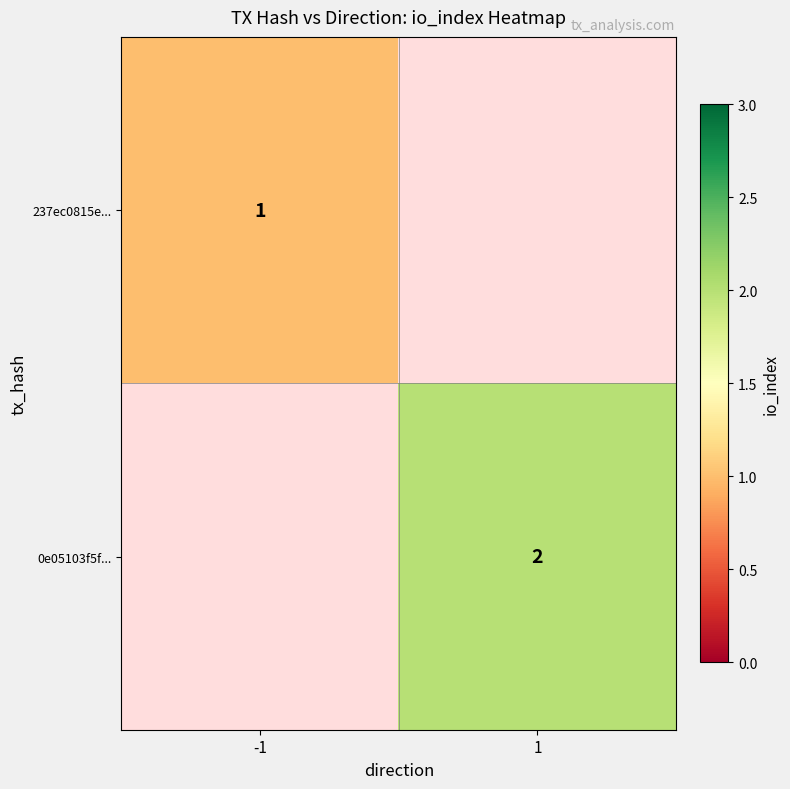

Is the value of 0e05103f5f... at 1 greater than the value of 237ec0815e... at -1?

Yes